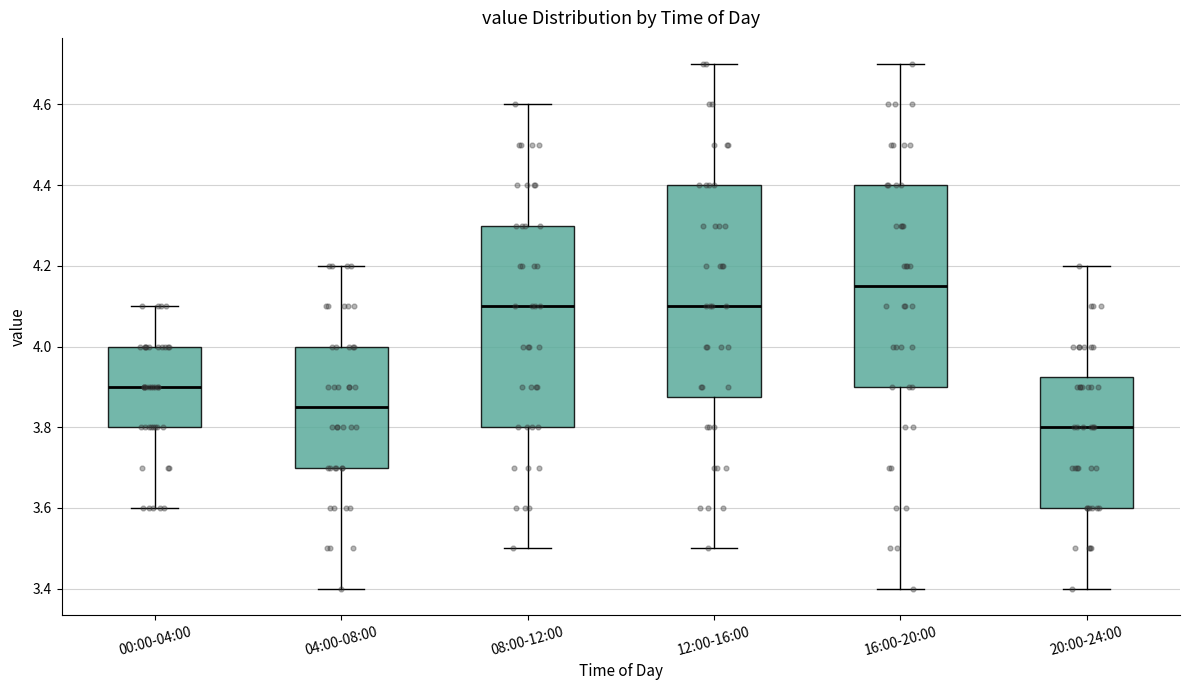

Where does the upper whisker of the box for 08:00-12:00 end on the y-axis? The values are not printed on the chart, so give them approximately, as read against the axis.

4.60